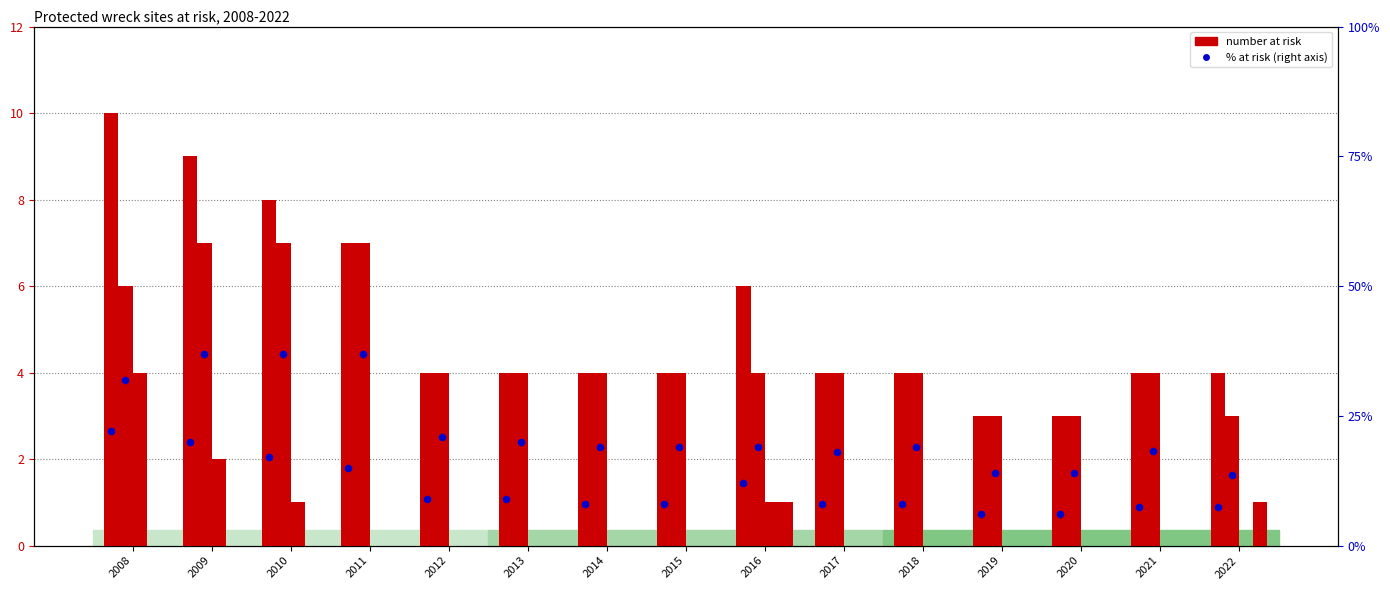

Which series reaches the minimum Y coordinate?

South West